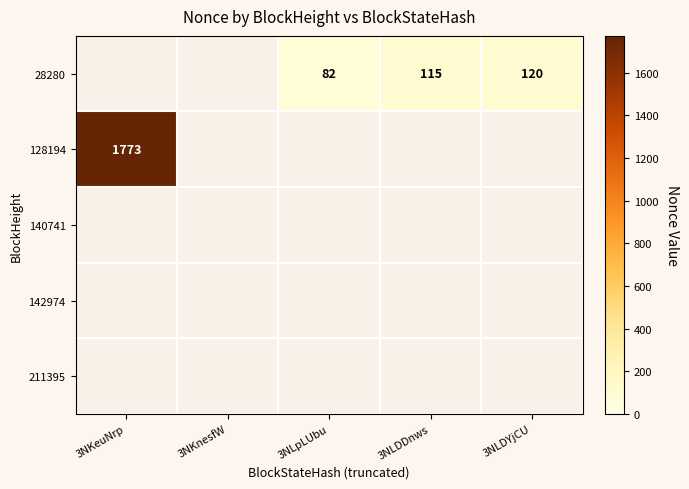

What is the total value across all series at 3NLpLUbu?

82